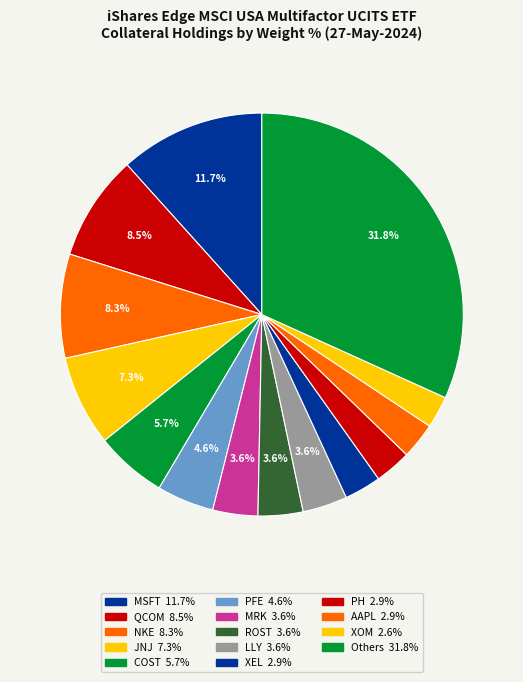

How many slices are in this pie chart?

14